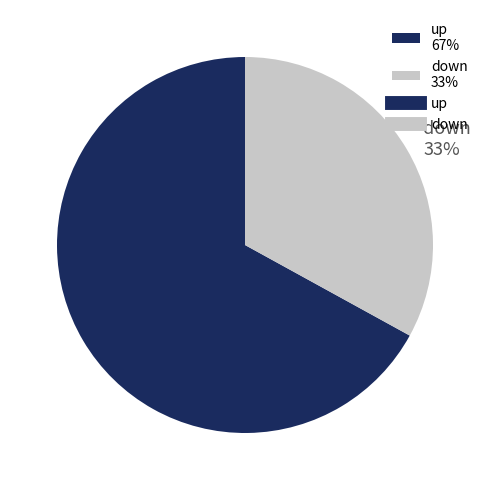

What is the ratio of the value at down to the value at up?

0.5